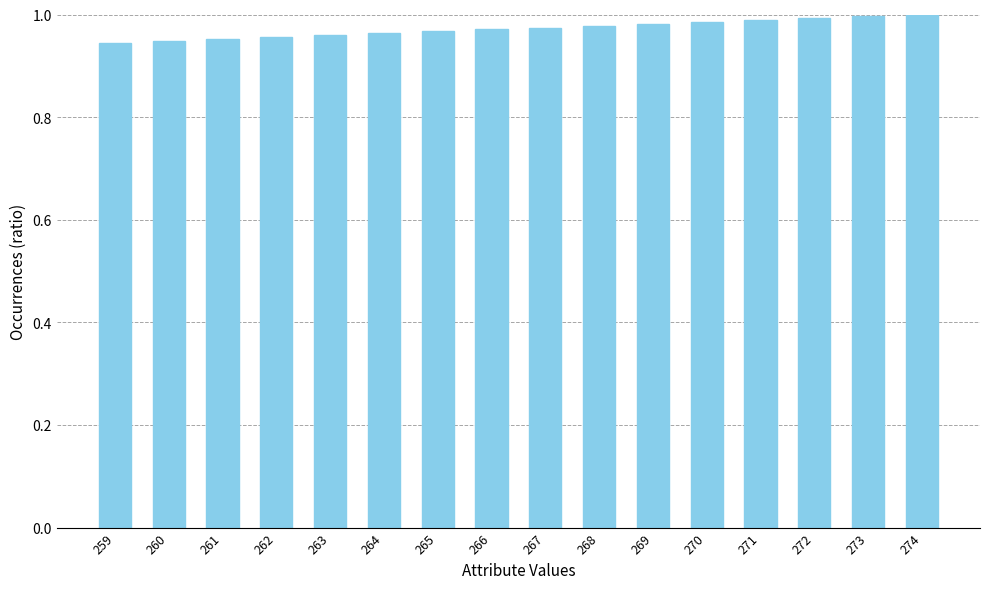

What is the sum of the values at 274 and 273?

2.0